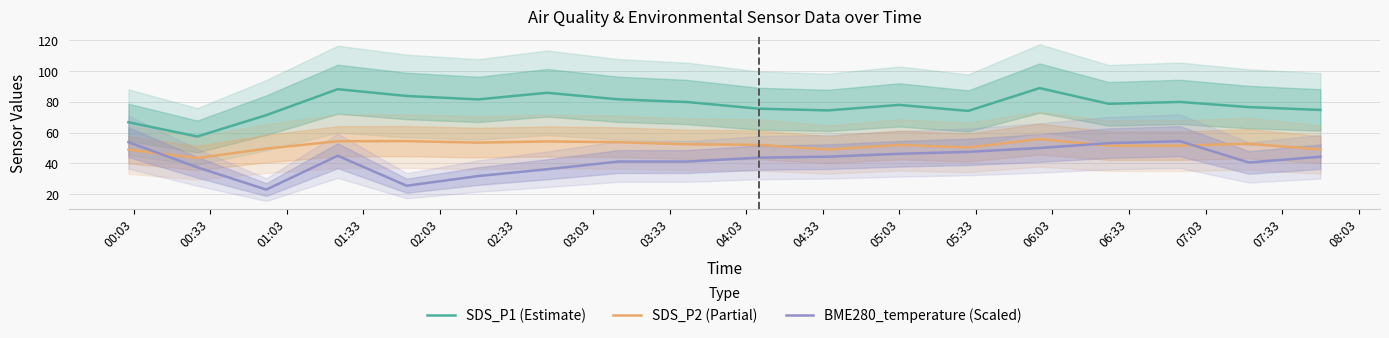

True or false: SDS_P2 (Partial) and SDS_P1 (Estimate) intersect in this chart.

False